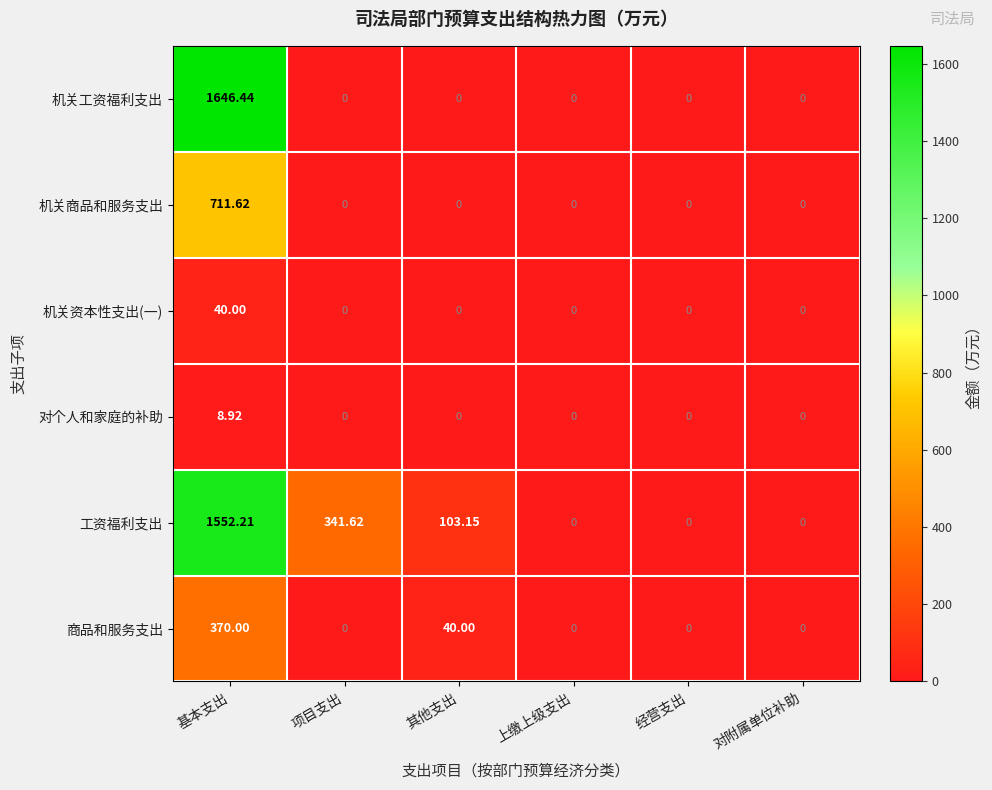

Which series changed the most between 其他支出 and 对附属单位补助?

工资福利支出